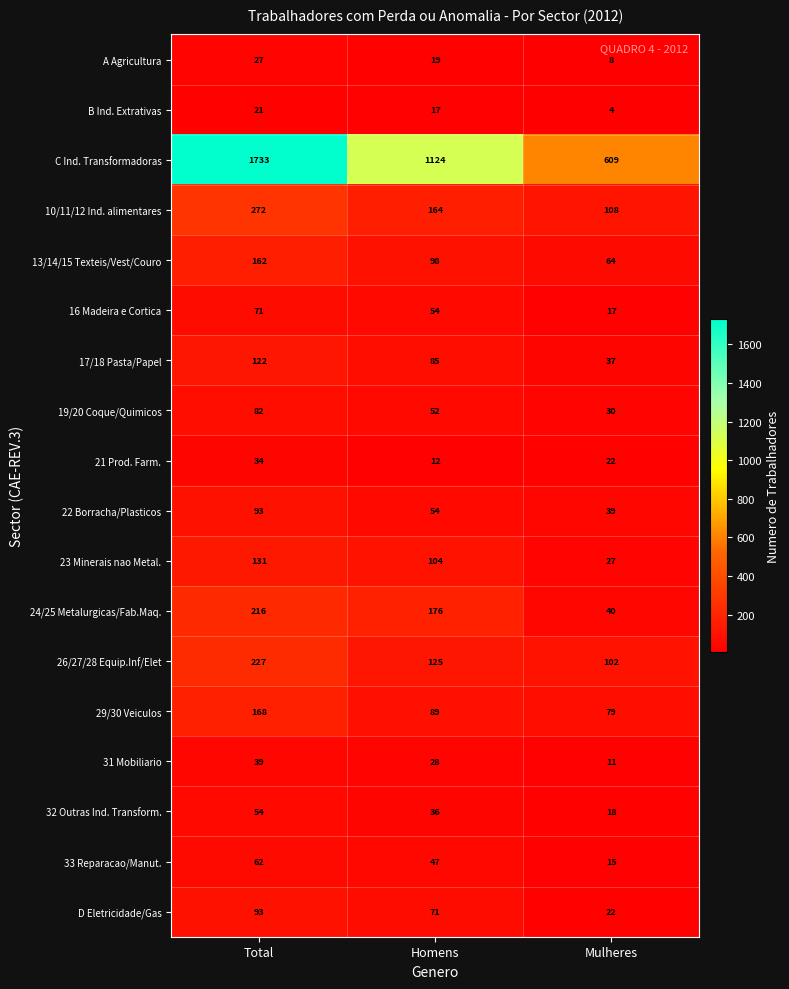

Which series has the largest total across all categories?

C Ind. Transformadoras